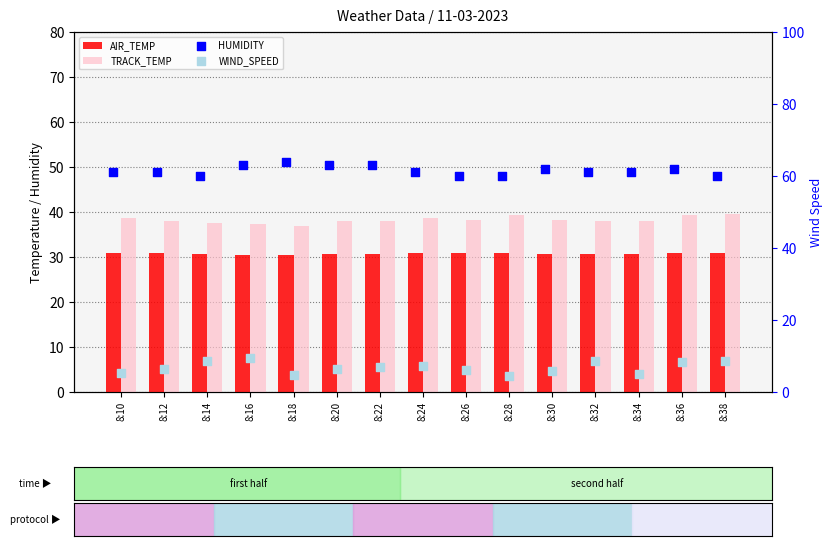

Which series reaches the minimum Y coordinate?

WIND_SPEED